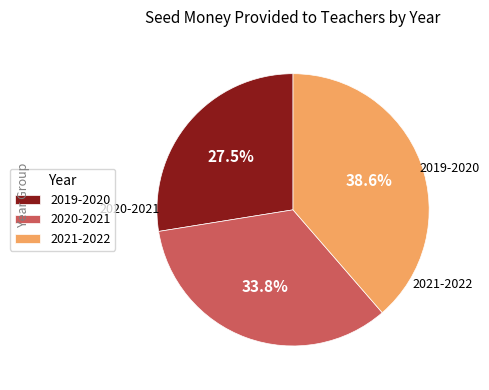

What is the largest slice in the pie chart?

2021-2022